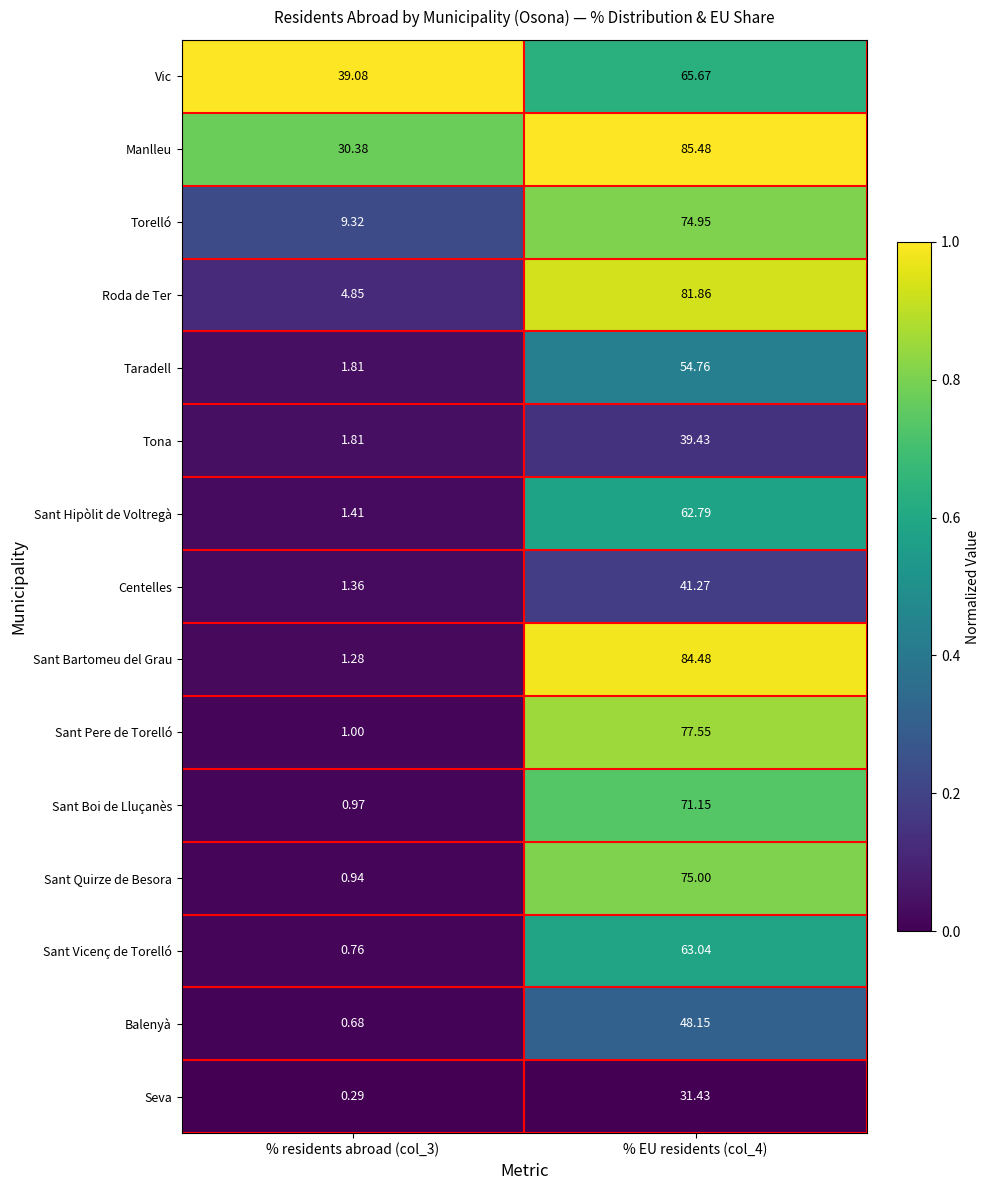

Count the number of categories in the chart.

2